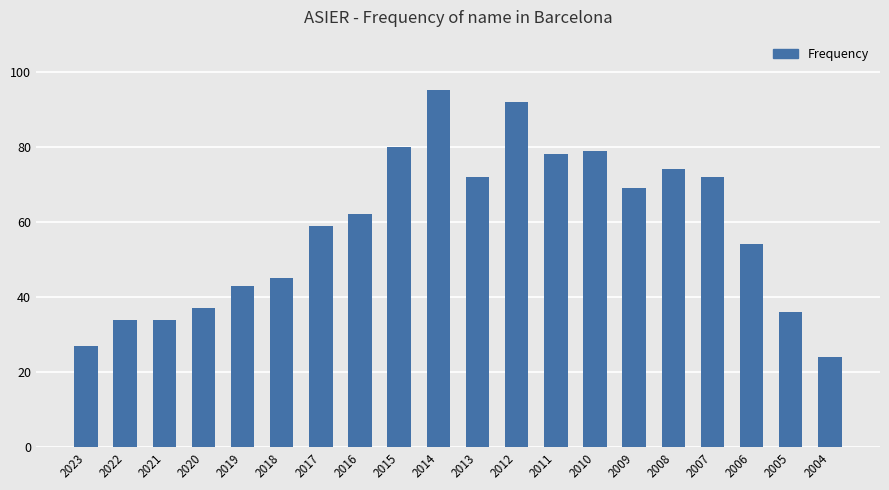

Does the chart contain any negative values?

No